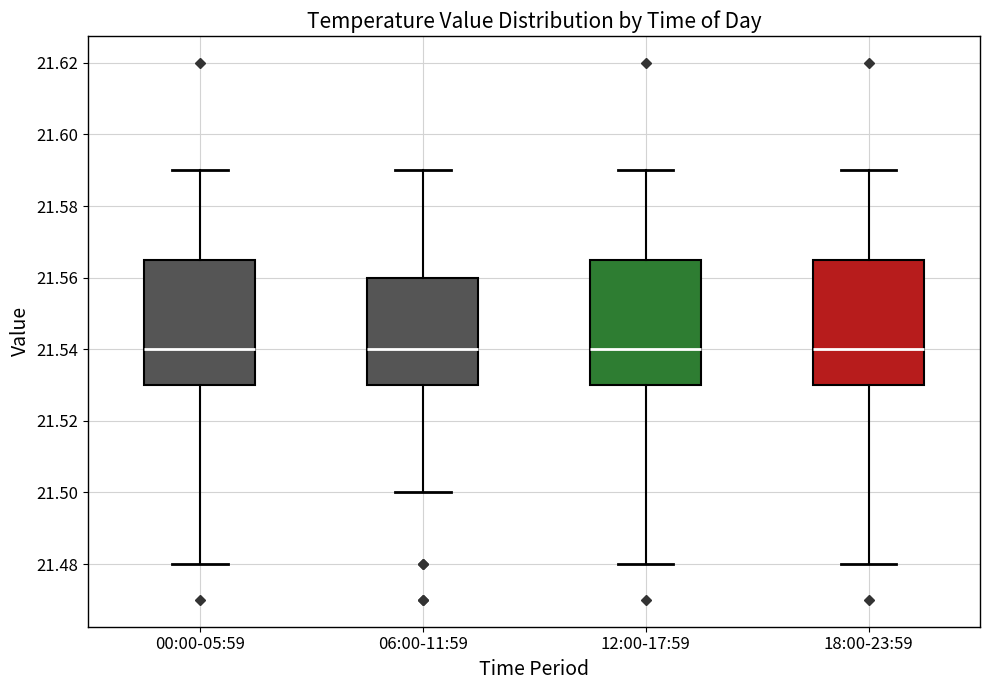

Reading left to right, read every box against the y-axis: the position of its median line, the range the box covers, and the ends of its whiskers. The values are not printed on the chart, so give them approximately, as read against the axis.

00:00-05:59: median 21.540, box 21.530 to 21.566, whiskers 21.480 to 21.590
06:00-11:59: median 21.540, box 21.530 to 21.560, whiskers 21.500 to 21.590
12:00-17:59: median 21.540, box 21.530 to 21.566, whiskers 21.480 to 21.590
18:00-23:59: median 21.540, box 21.530 to 21.566, whiskers 21.480 to 21.590